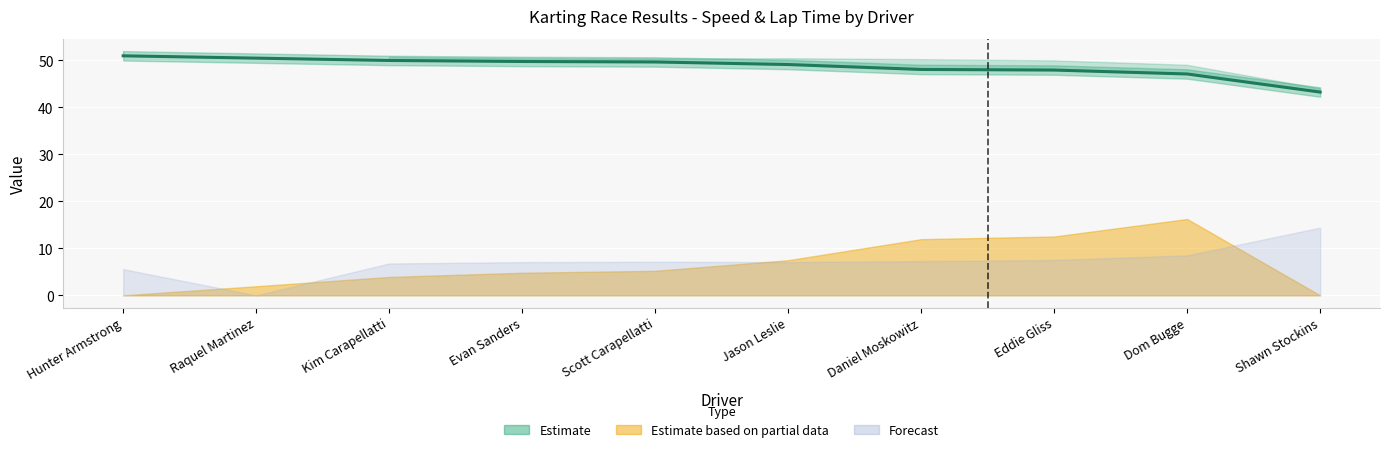

What is the approximate value at Kim Carapellatti?

50.0